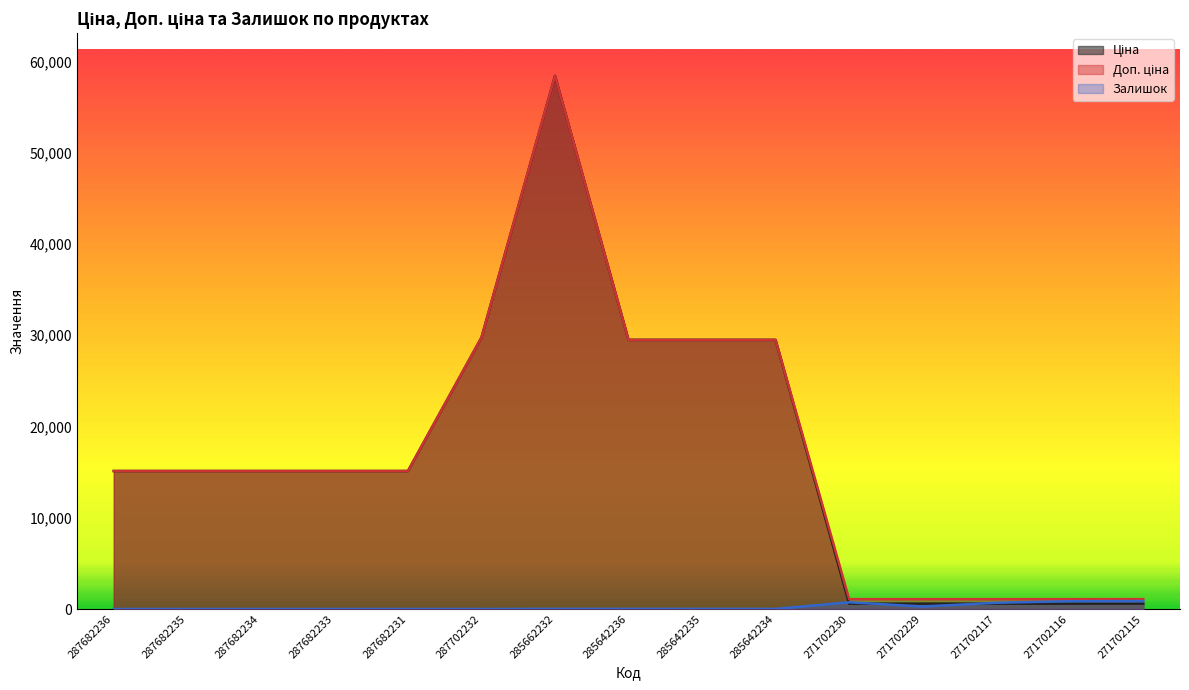

What is the label of the 9th point from the right?

285662232